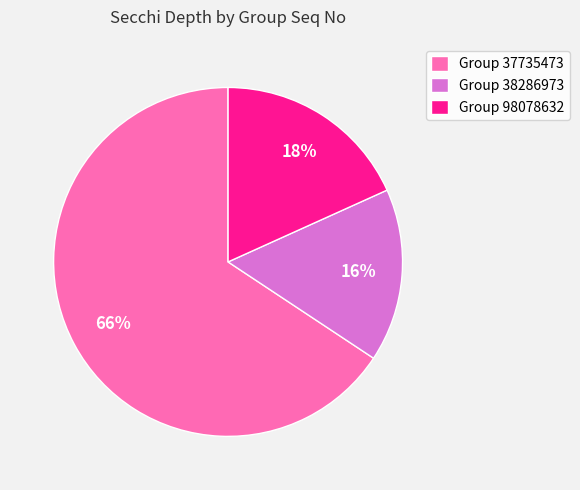

Is there any slice that represents more than half of the pie?

Yes